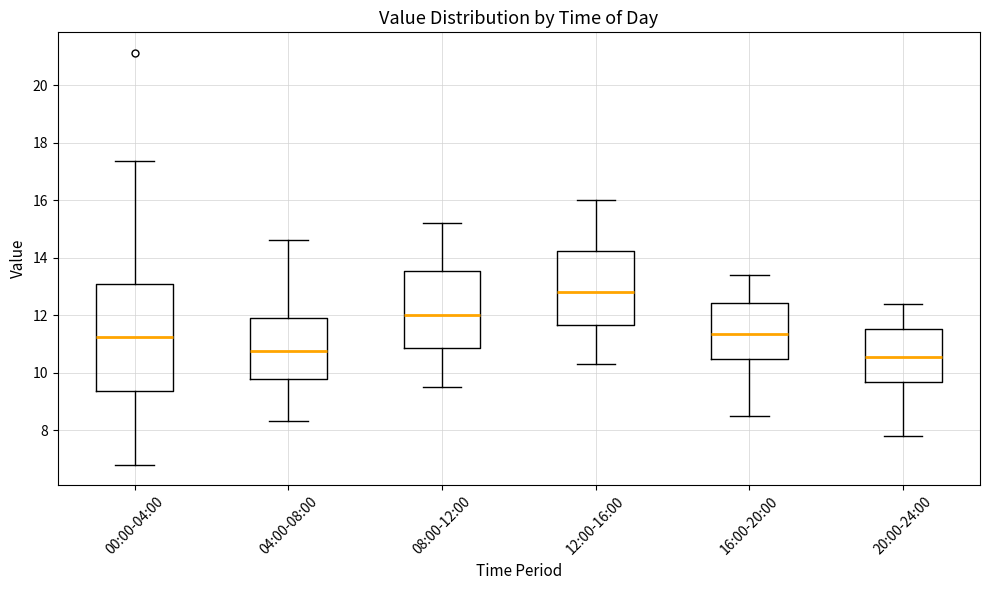

Which box is the tallest, from its lower edge to its upper edge?

00:00-04:00